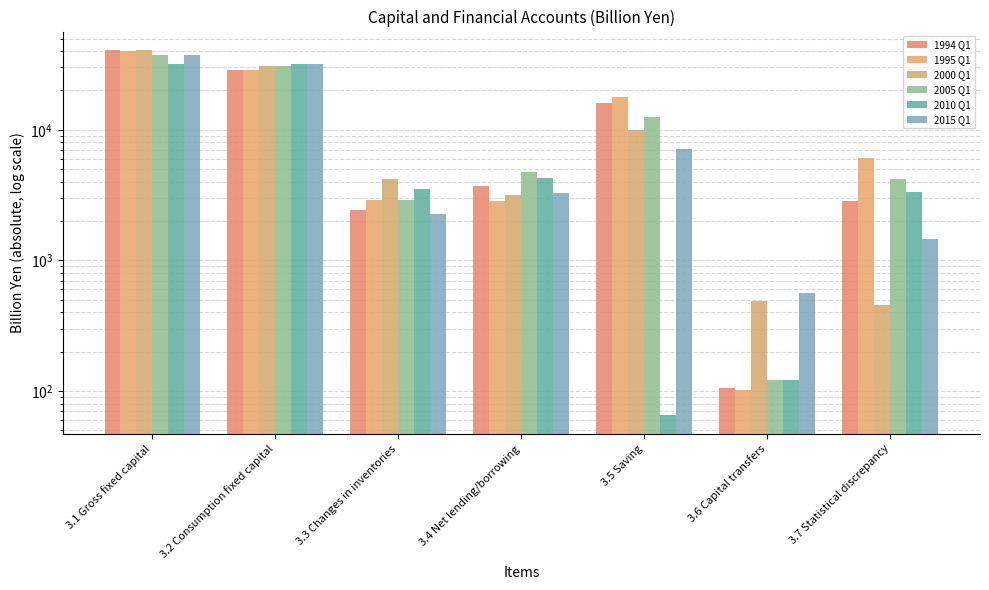

Reading left to right, transcribe all the data shown in this chart.

1994 Q1: 40583.4	28692.8	2451.5	3737.7	16133.6	104.5	2852.3
1995 Q1: 40390.8	28740.1	2903.2	2826.0	17732.1	102.1	6056.4
2000 Q1: 40946.0	30994.0	4166.7	3174.6	9902.7	488.6	454.2
2005 Q1: 37053.4	30744.6	2900.8	4713.7	12439.5	122.1	4195.7
2010 Q1: 31868.5	32169.7	3547.4	4306.7	64.9	121.2	3358.3
2015 Q1: 37339.0	32049.1	2274.3	3258.4	7108.9	561.8	1447.2